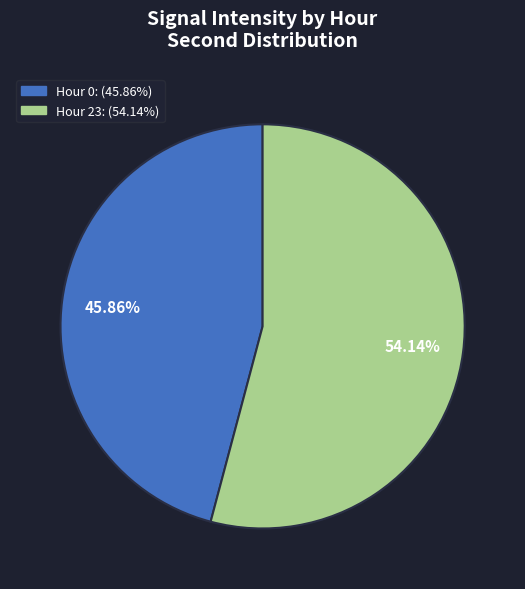

Is there a majority slice in this chart?

Yes